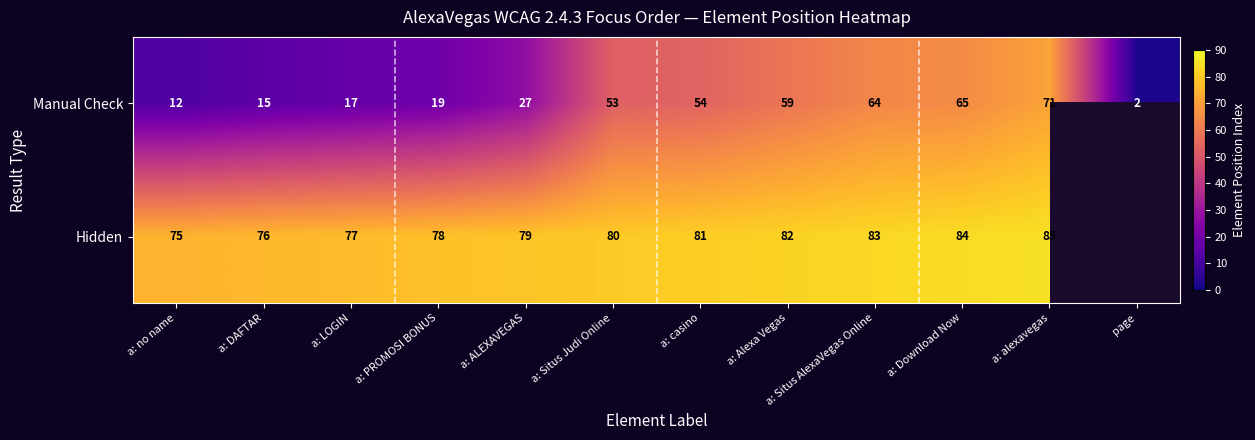

What is the total value across all series at a: Situs AlexaVegas Online?

147